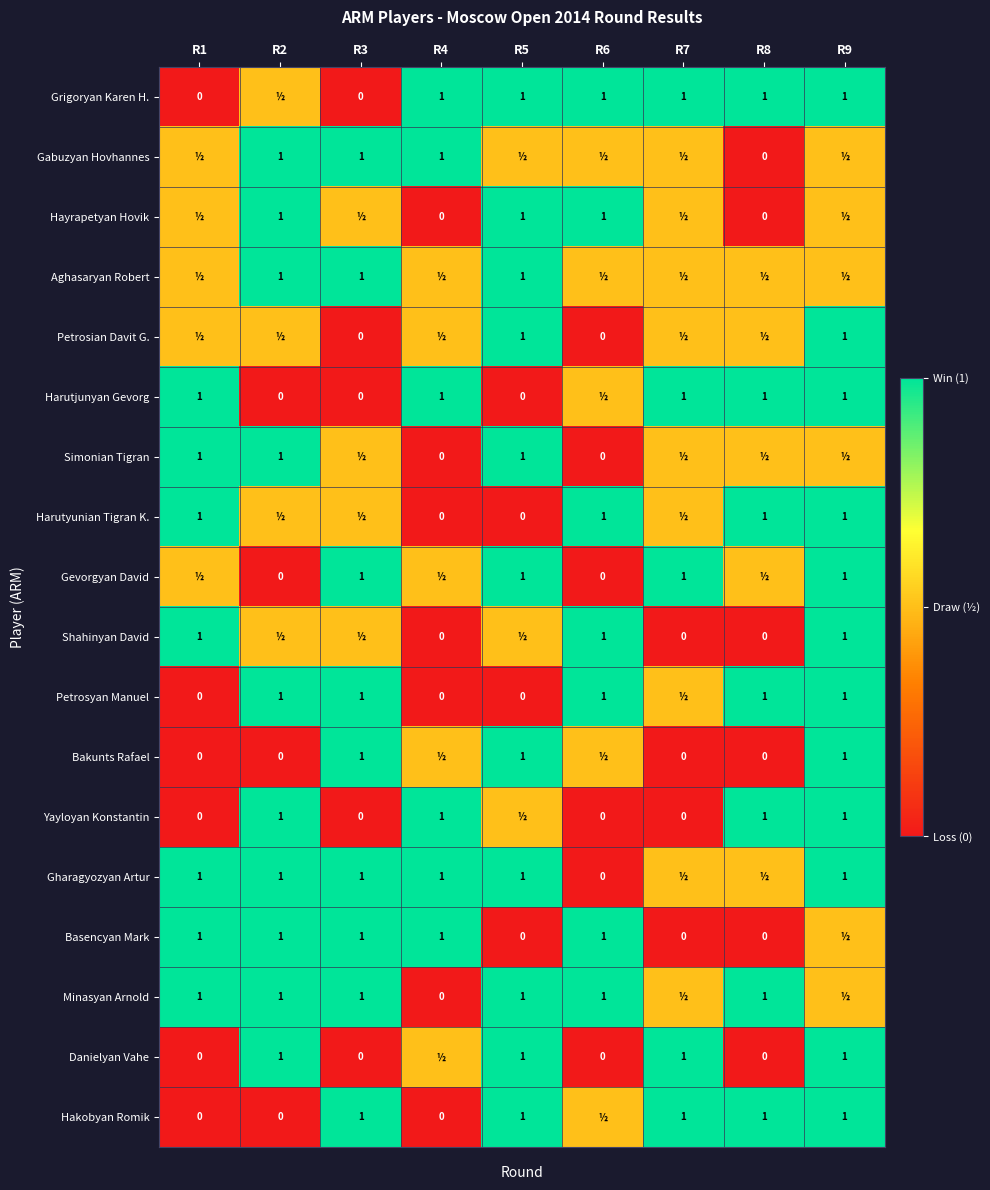

At how many categories does at least one series exceed 0?

9